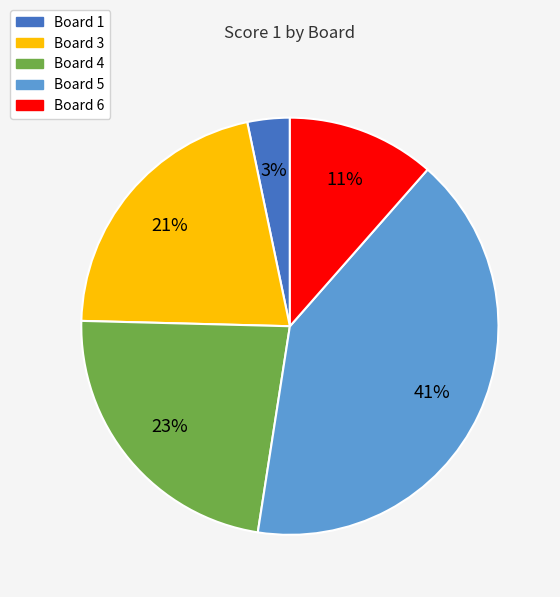

To the nearest percent, what is the difference between the largest and smallest slice percentages?

38%